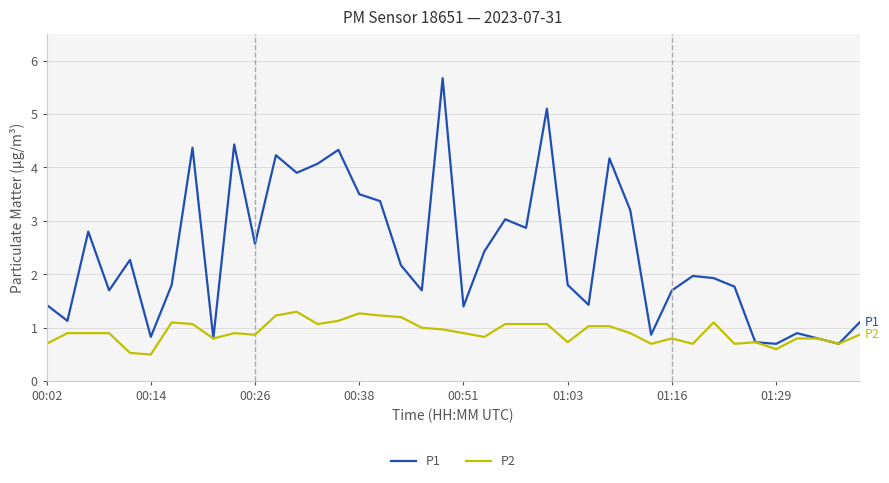

Which series has the widest spread of values?

P1